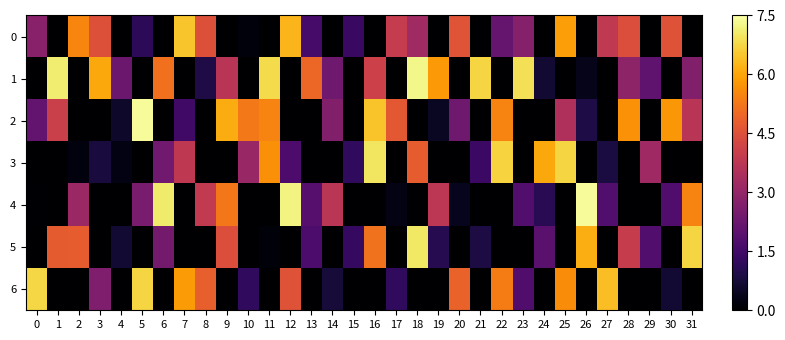

At which category is the sum across all series the highest?

16